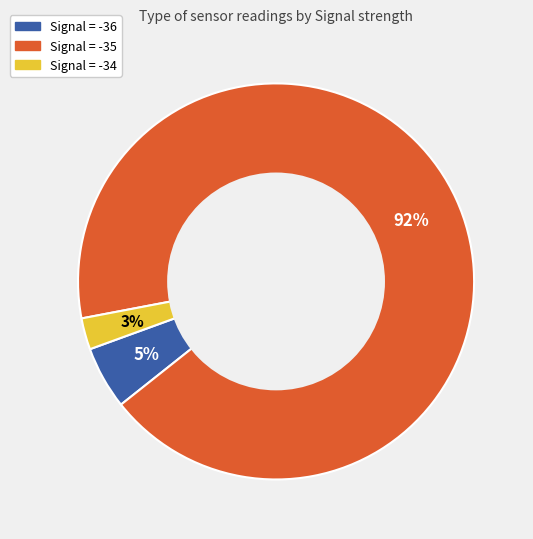

Do Signal = -36 and Signal = -35 together represent more than half of the pie?

Yes